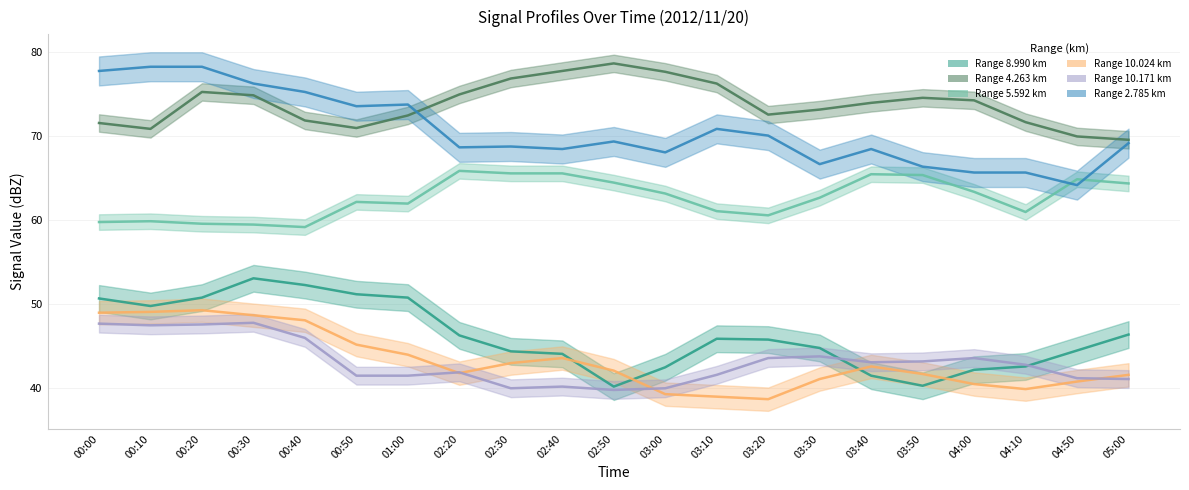

Count the number of categories in the chart.

21